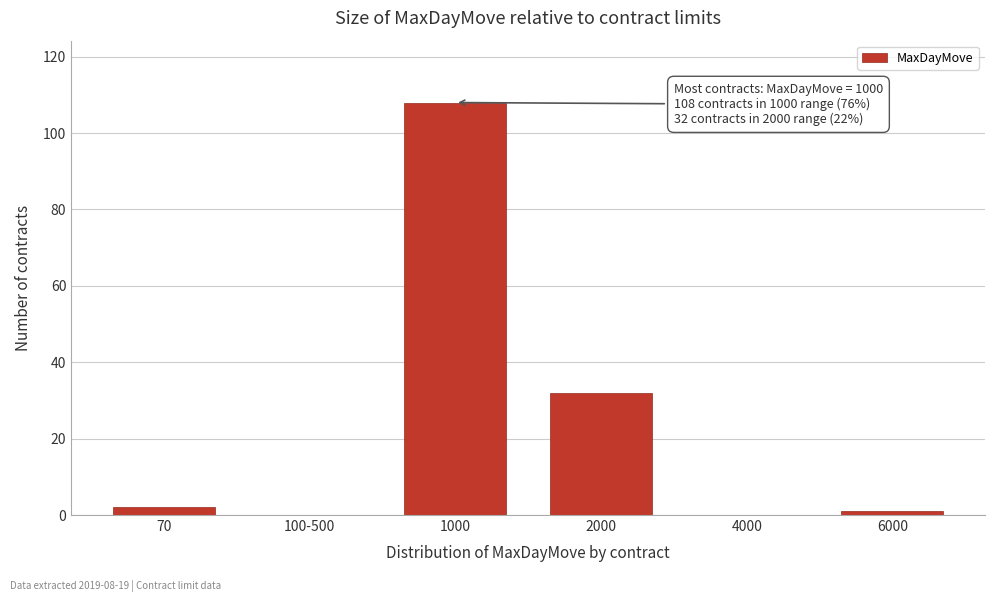

Reading right to left, transcribe all the data shown in this chart.

6000=1	4000=0	2000=32	1000=108	100-500=0	70=2